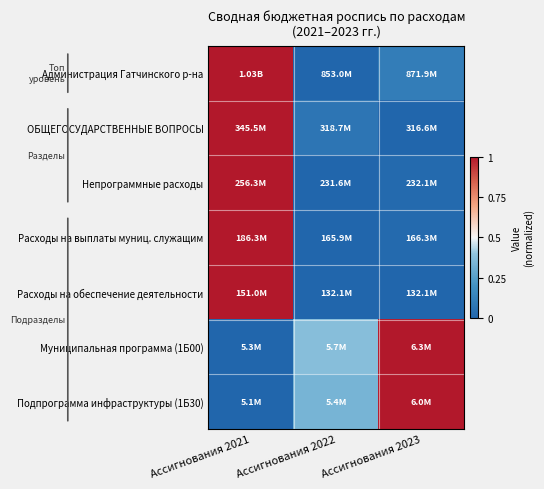

Reading right to left, what are all the values shown in this chart?

Администрация Гатчинского р-на: Ассигнования 2023=0.1	Ассигнования 2022=0.0	Ассигнования 2021=1.0
ОБЩЕГОСУДАРСТВЕННЫЕ ВОПРОСЫ: Ассигнования 2023=0.0	Ассигнования 2022=0.1	Ассигнования 2021=1.0
Непрограммные расходы: Ассигнования 2023=0.0	Ассигнования 2022=0.0	Ассигнования 2021=1.0
Расходы на выплаты муниц. служащим: Ассигнования 2023=0.0	Ассигнования 2022=0.0	Ассигнования 2021=1.0
Расходы на обеспечение деятельности: Ассигнования 2023=0.0	Ассигнования 2022=0.0	Ассигнования 2021=1.0
Муниципальная программа (1Б00): Ассигнования 2023=1.0	Ассигнования 2022=0.4	Ассигнования 2021=0.0
Подпрограмма инфраструктуры (1Б30): Ассигнования 2023=1.0	Ассигнования 2022=0.3	Ассигнования 2021=0.0